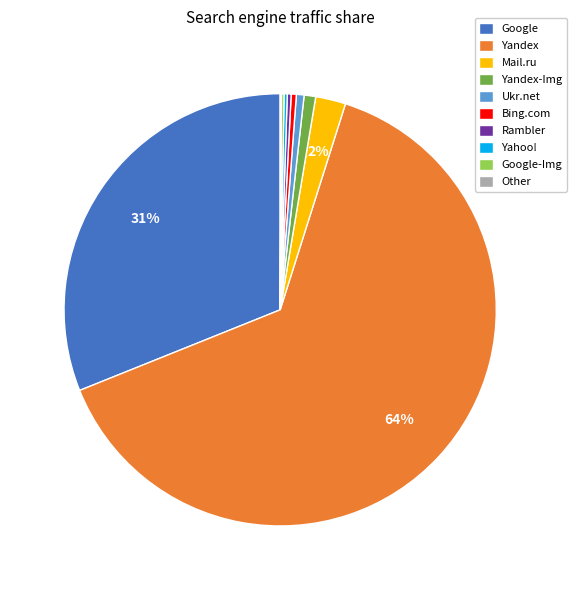

To the nearest percent, what is the average slice percentage?

10%